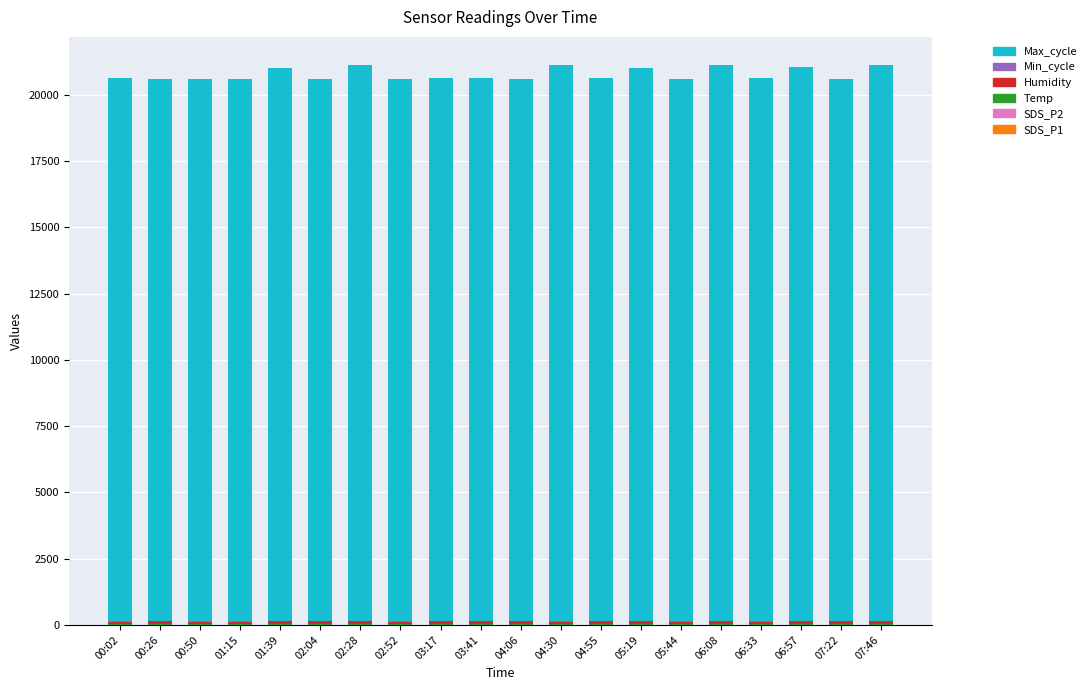

Are the bars grouped side by side (vs. stacked)?

No